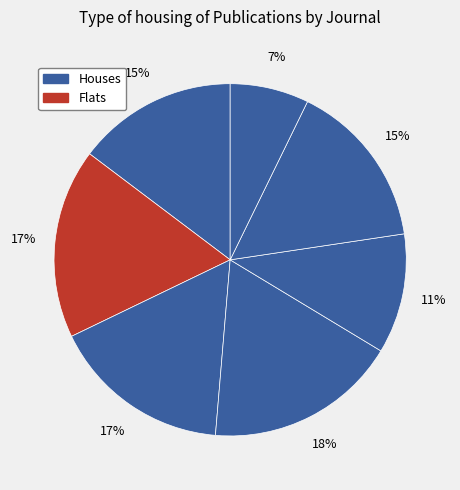

How many segments does this pie chart have?

7